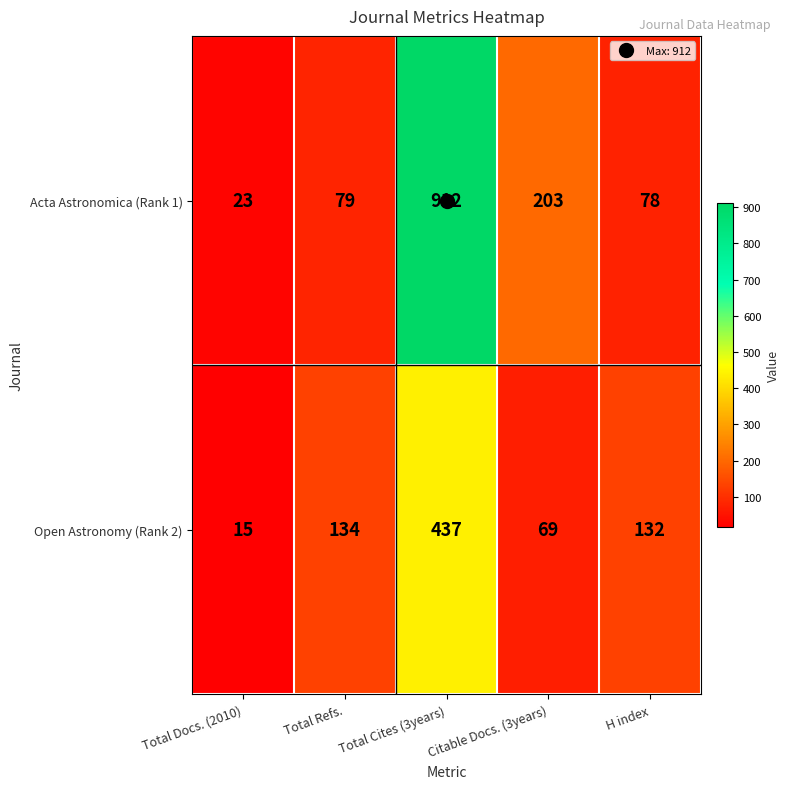

List the series in order of their overall mean, lowest first.

Open Astronomy (Rank 2), Acta Astronomica (Rank 1)